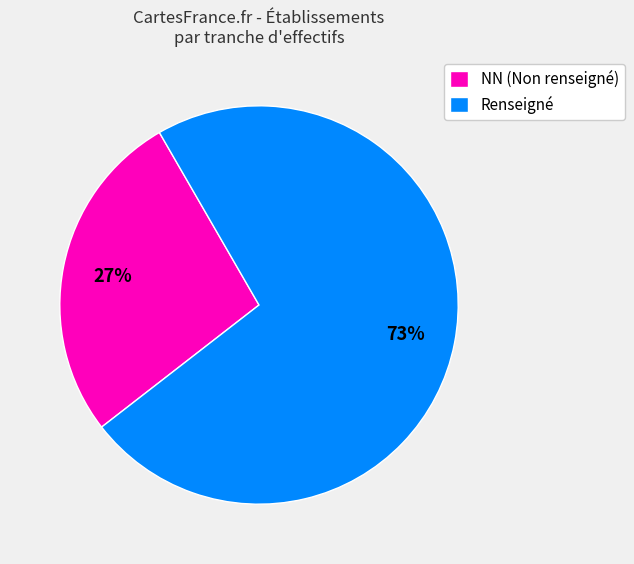

True or false: Renseigné accounts for 87% of the total.

False